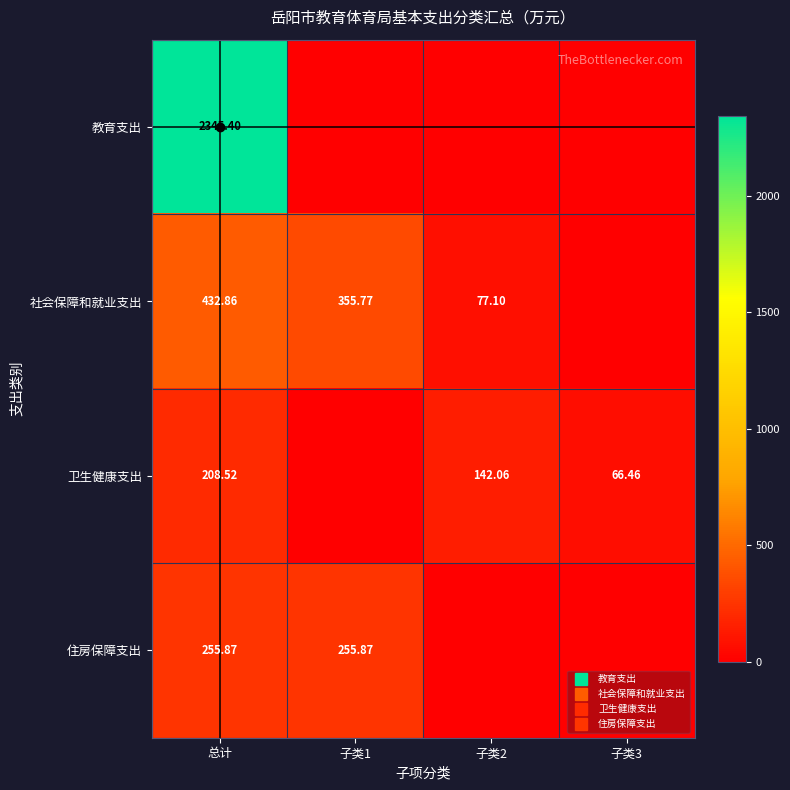

What is the greatest value displayed?

2345.4